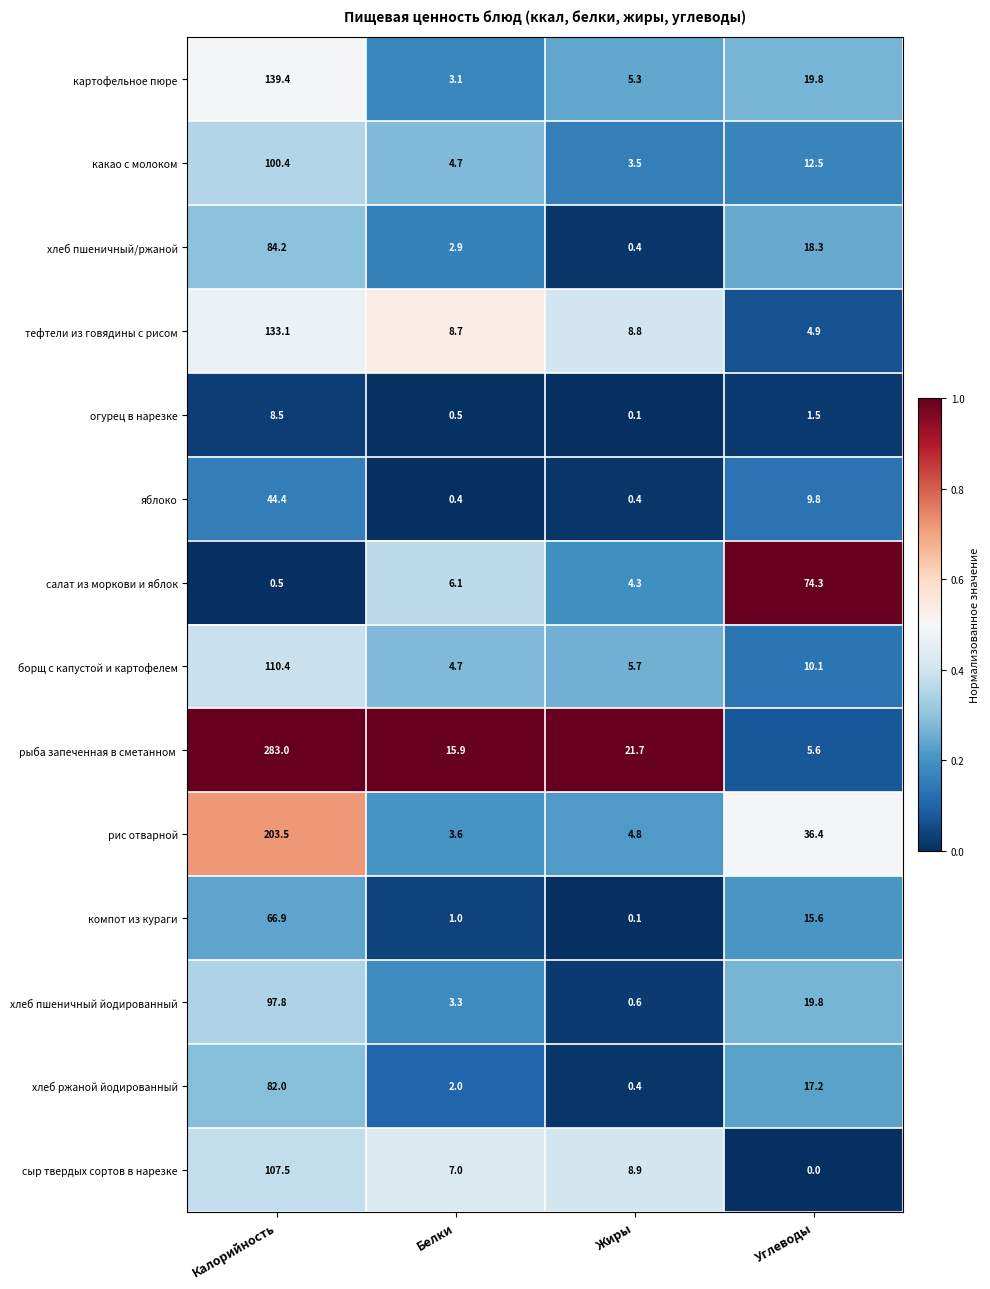

What is the difference between the highest and lowest values at Углеводы?

74.3